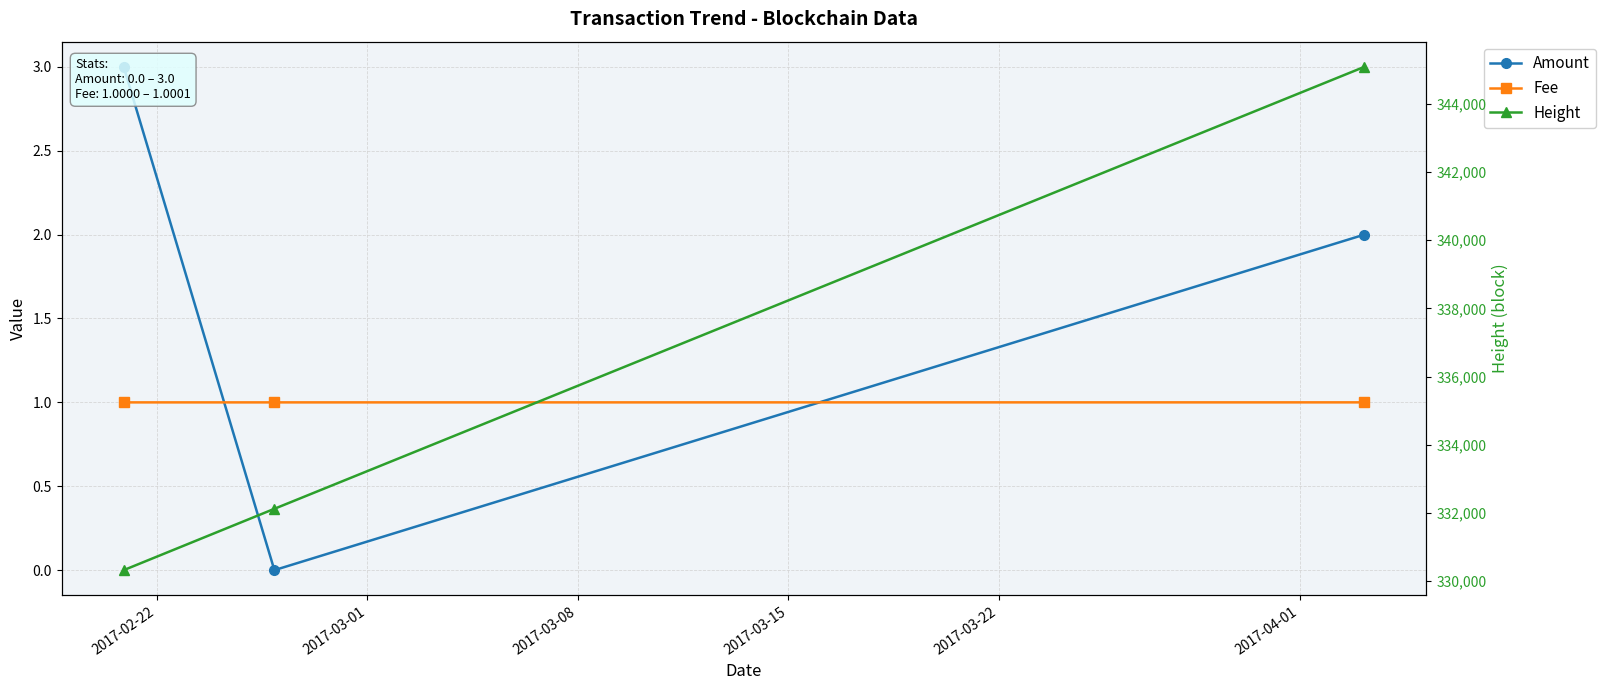

What is the difference between the Height values at 2017-02-22 and 2017-03-01?

1798.0